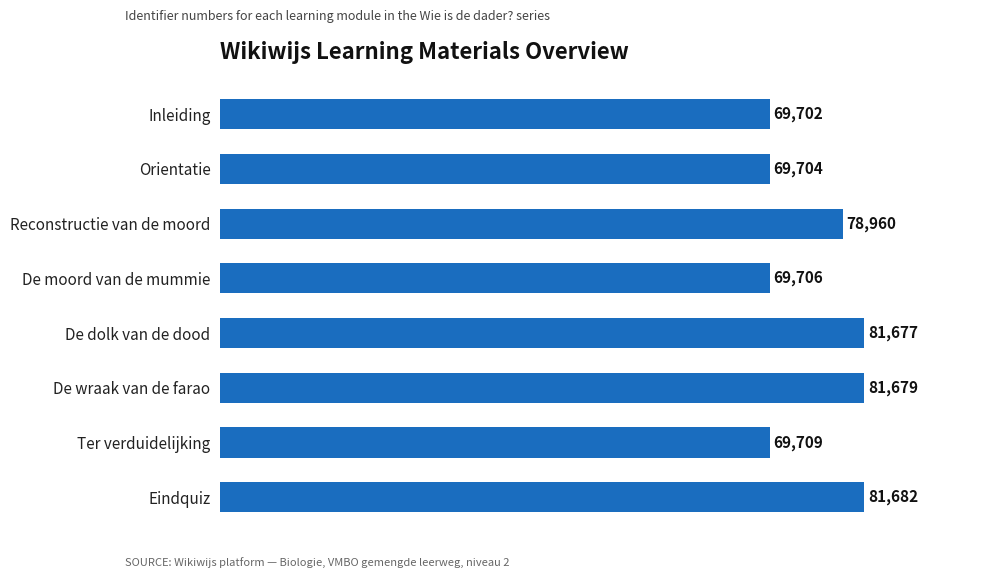

How many data points are less than 78960?

4